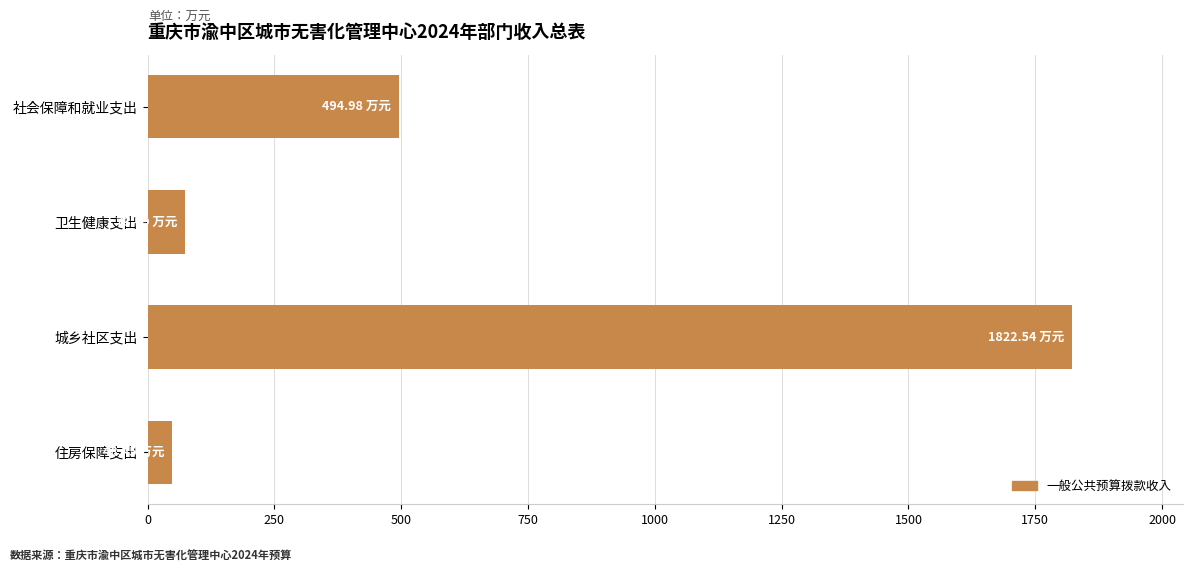

How many values exceed 494?

2